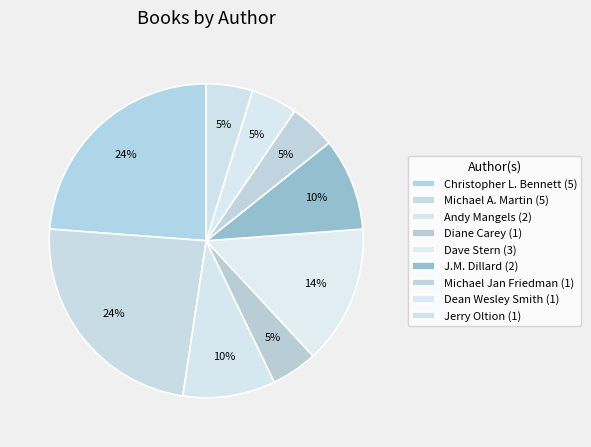

The Andy Mangels slice represents 1% of the pie. True or false?

False